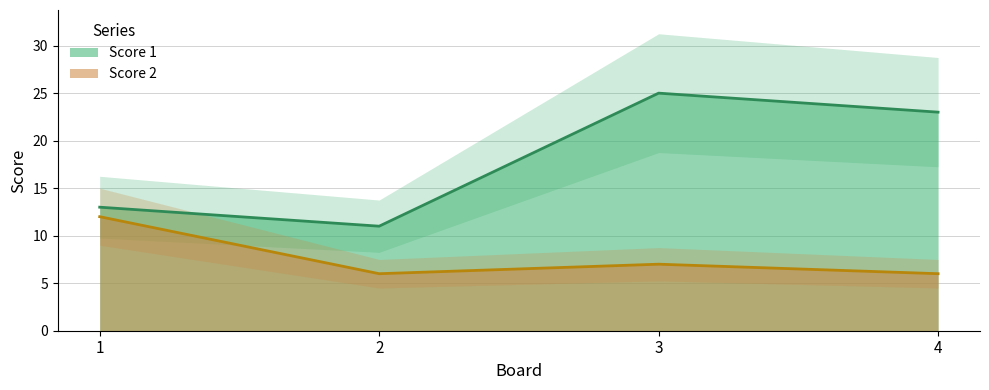

What is the difference between the highest and lowest values at 2?

5